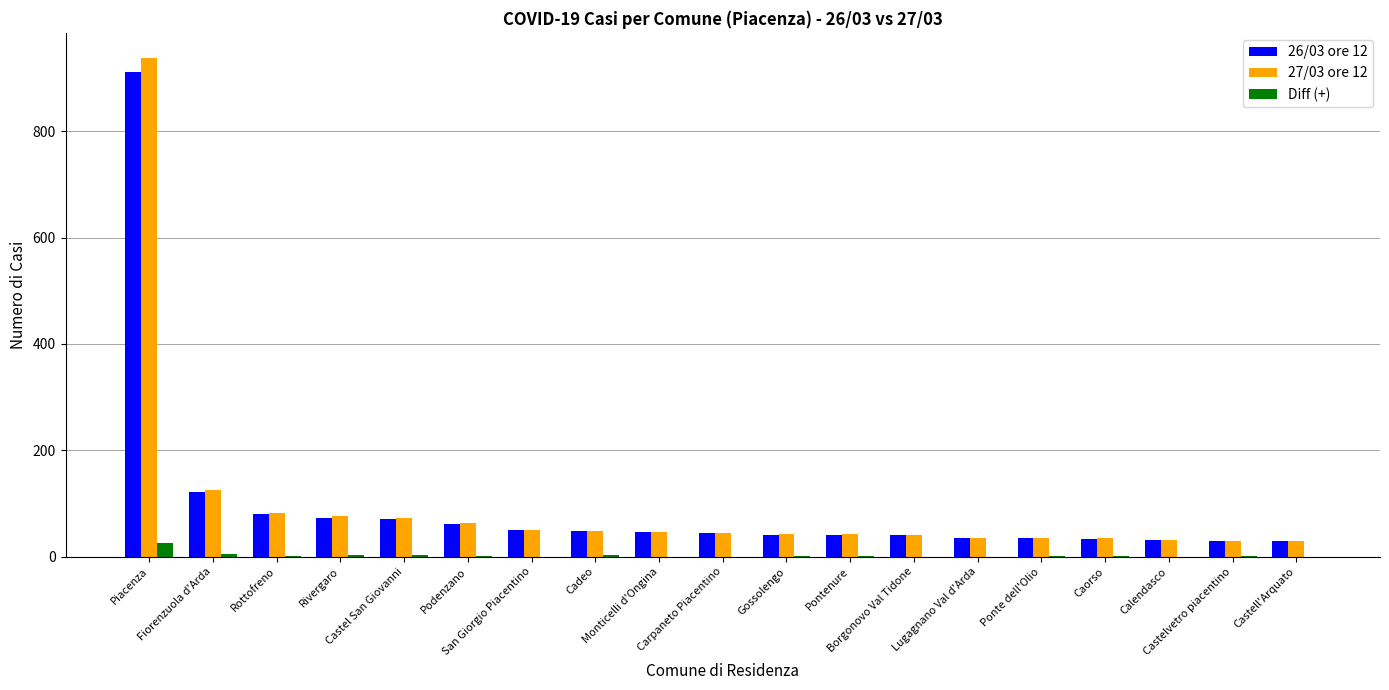

The 26/03 ore 12 series shows 46 at Monticelli d'Ongina. True or false?

True